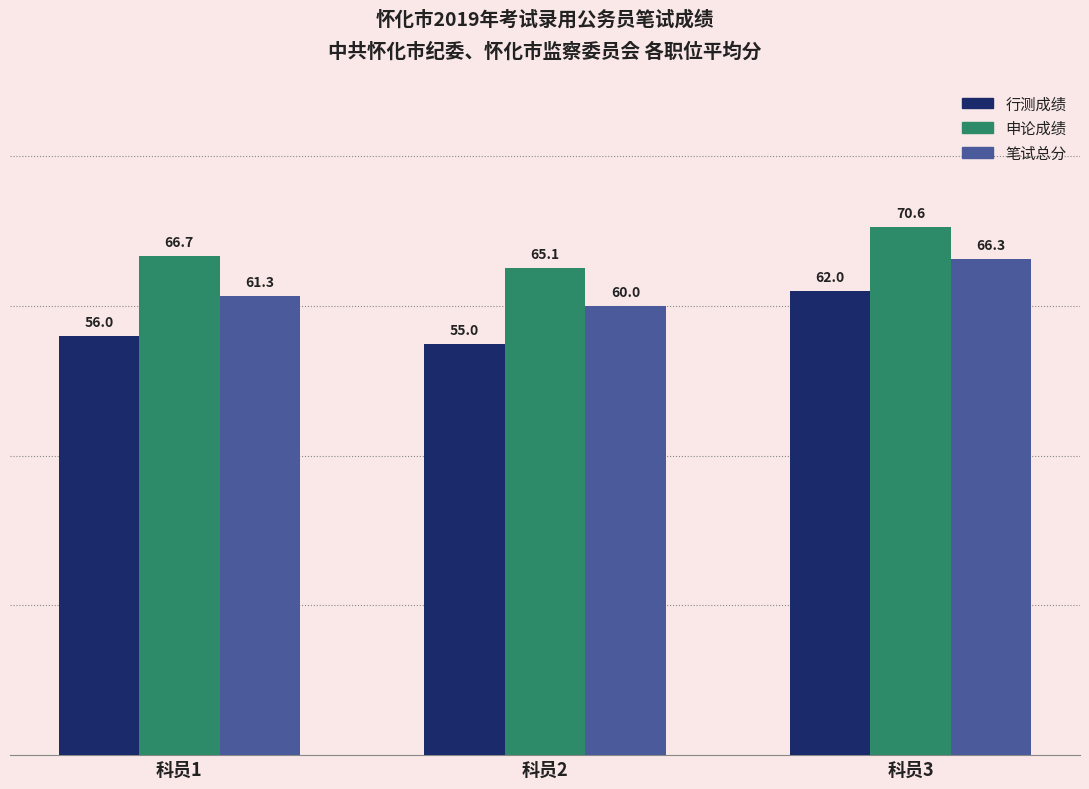

What is the difference between the 申论成绩 values at 科员2 and 科员1?

1.6